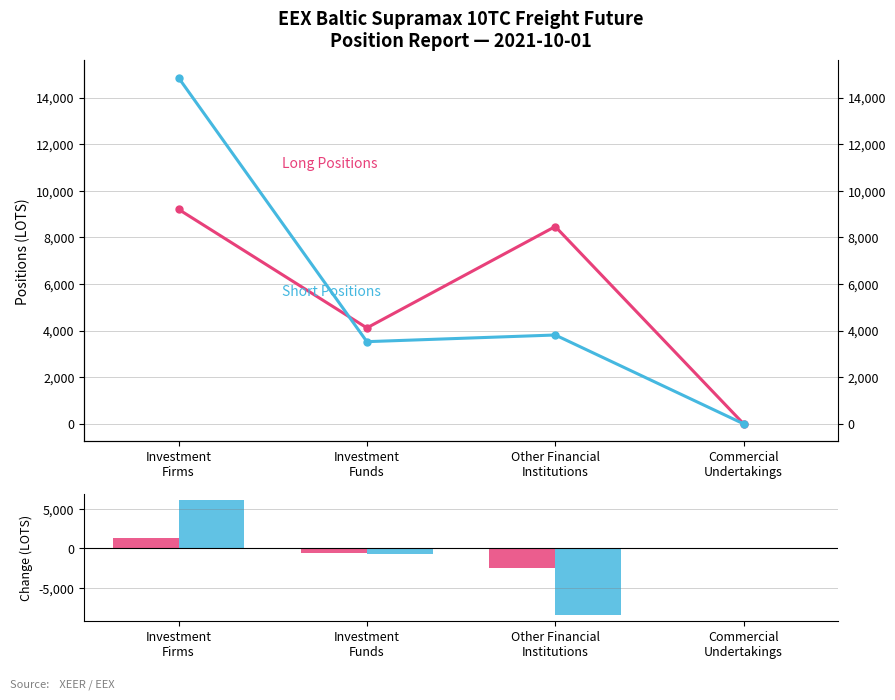

What is the sum of the Long Positions values at Investment
Firms and Commercial
Undertakings?

9203.0